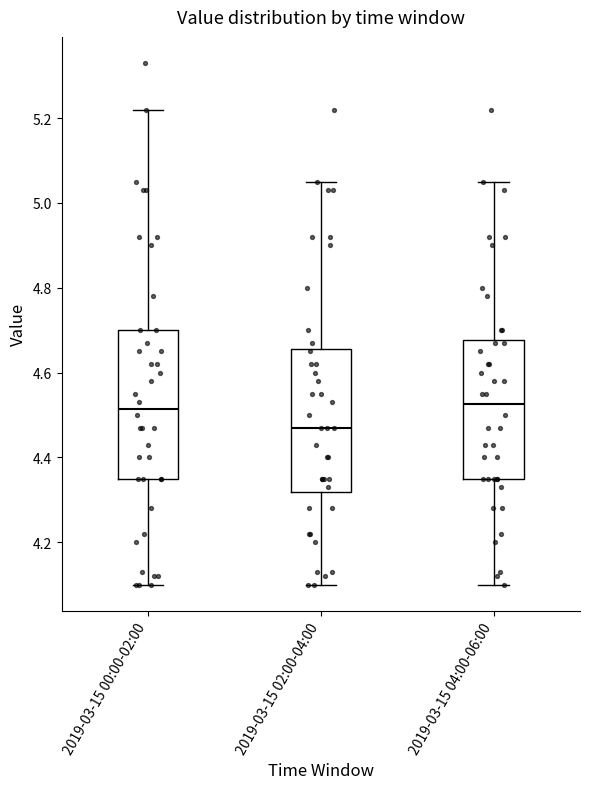

Reading left to right, transcribe this box plot: for each box, give where its median line is, the range the box spans, and where its two whiskers end, as read against the y-axis. The values are not printed on the chart, so give them approximately, as read against the axis.

2019-03-15 00:00-02:00: median 4.52, box 4.36 to 4.70, whiskers 4.10 to 5.22
2019-03-15 02:00-04:00: median 4.48, box 4.32 to 4.66, whiskers 4.10 to 5.06
2019-03-15 04:00-06:00: median 4.52, box 4.36 to 4.68, whiskers 4.10 to 5.06